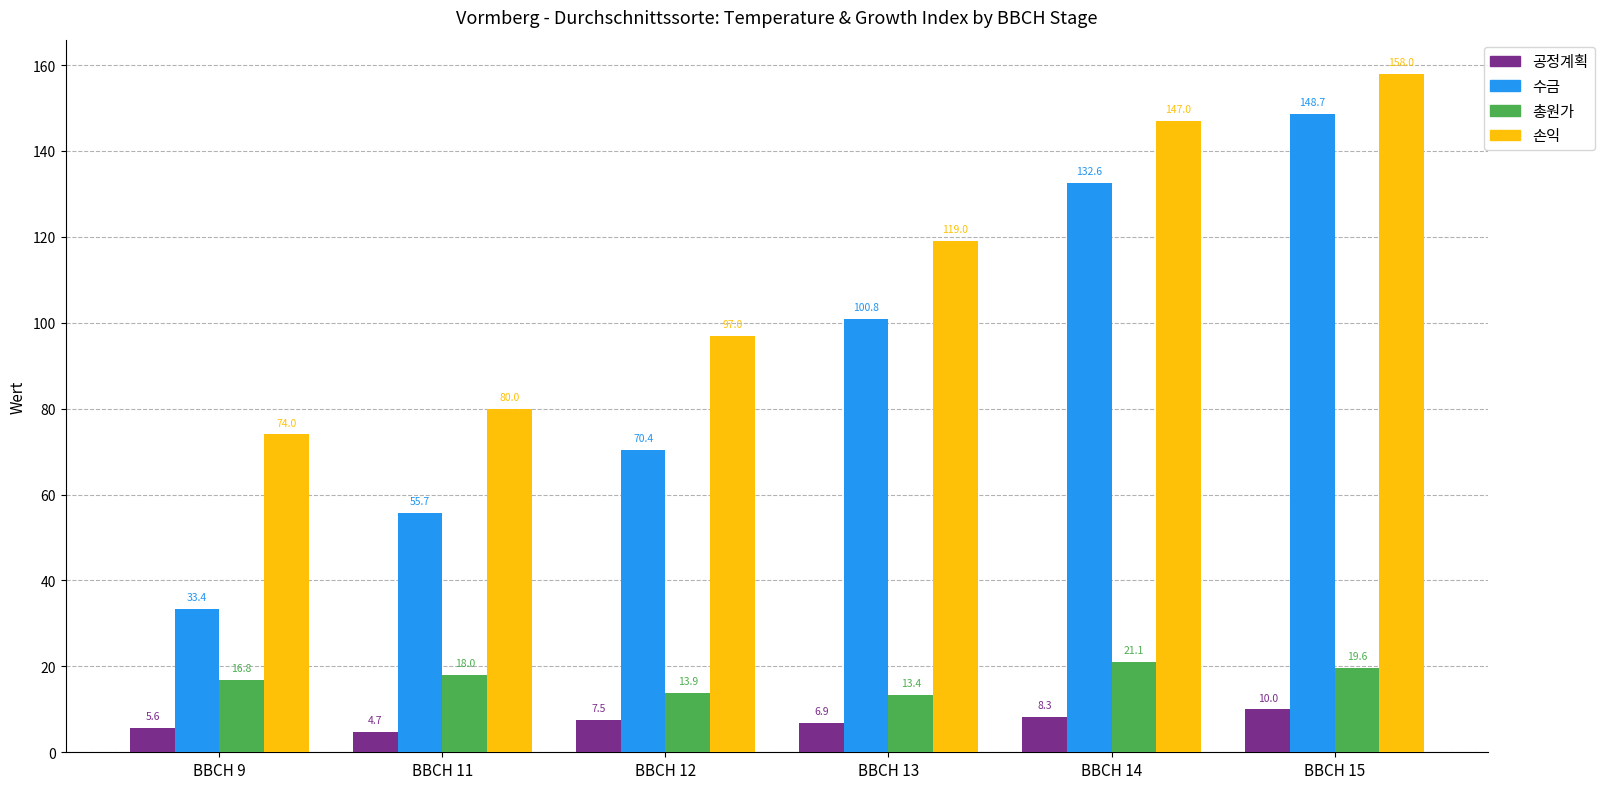

At which category is the sum across all series the highest?

BBCH 15